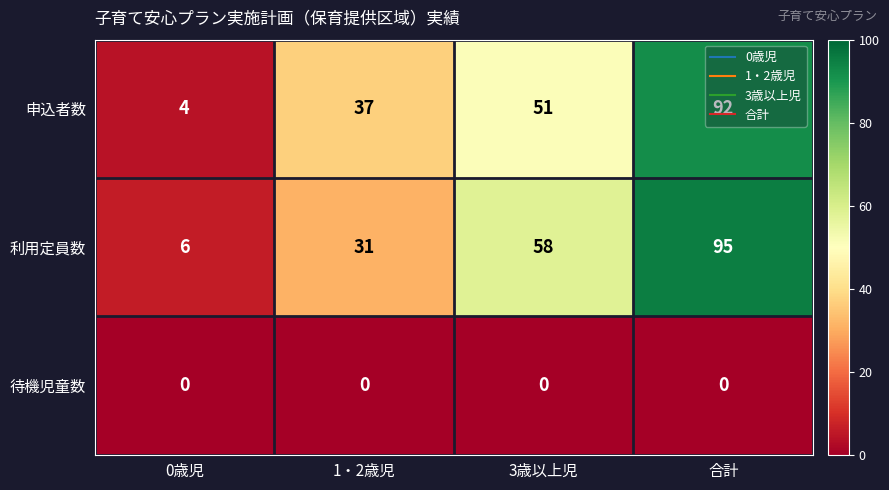

Where is 申込者数 nearest to the value 48?

3歳以上児